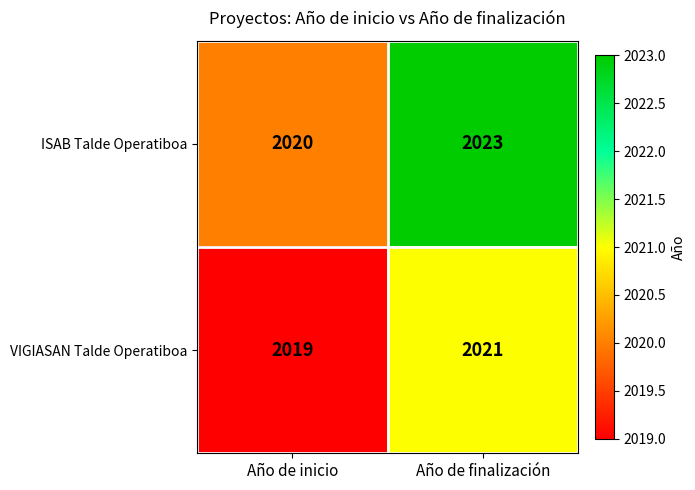

List the series in order of their overall mean, highest first.

ISAB Talde Operatiboa, VIGIASAN Talde Operatiboa